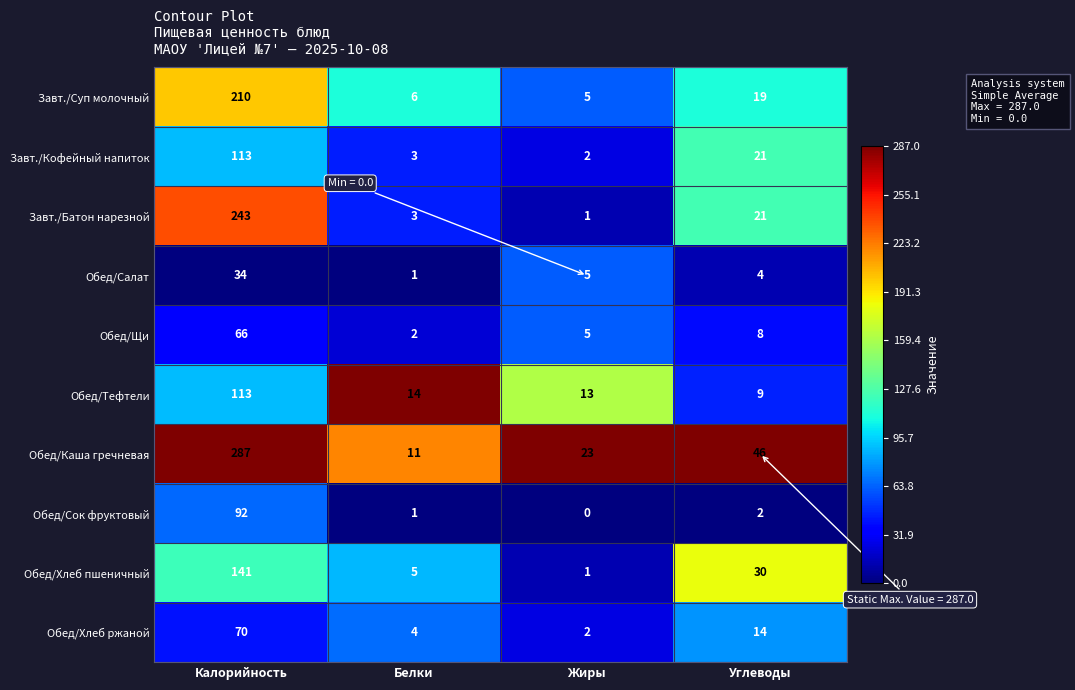

What is the highest value of the Обед/Хлеб ржаной series?

70